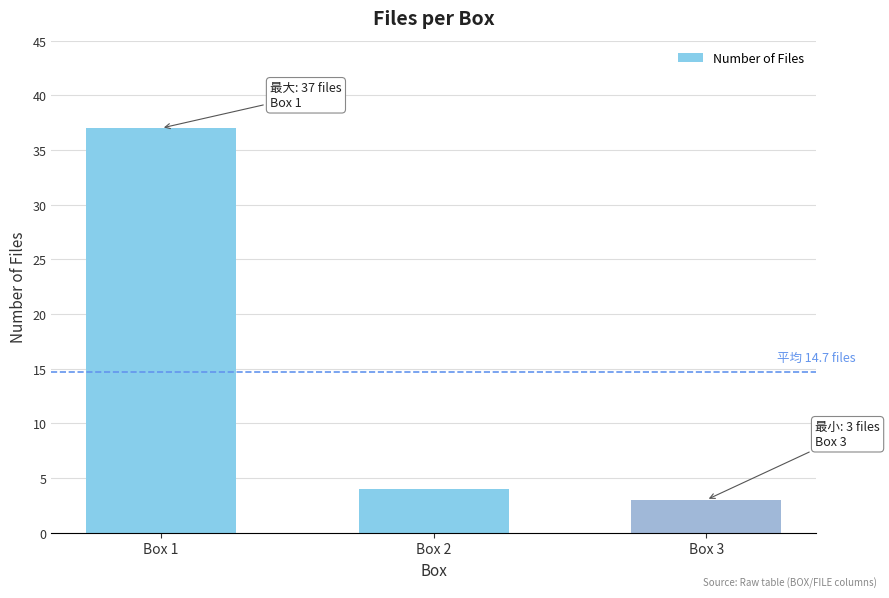

Reading left to right, transcribe all the data shown in this chart.

37	4	3